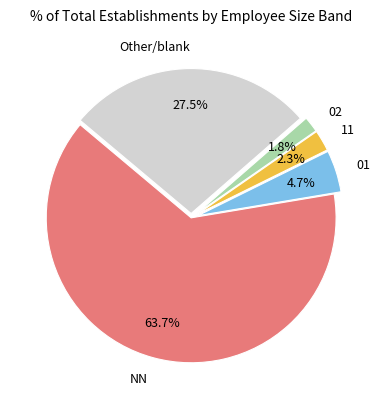

How much of the chart is everything except 01?

95.3%